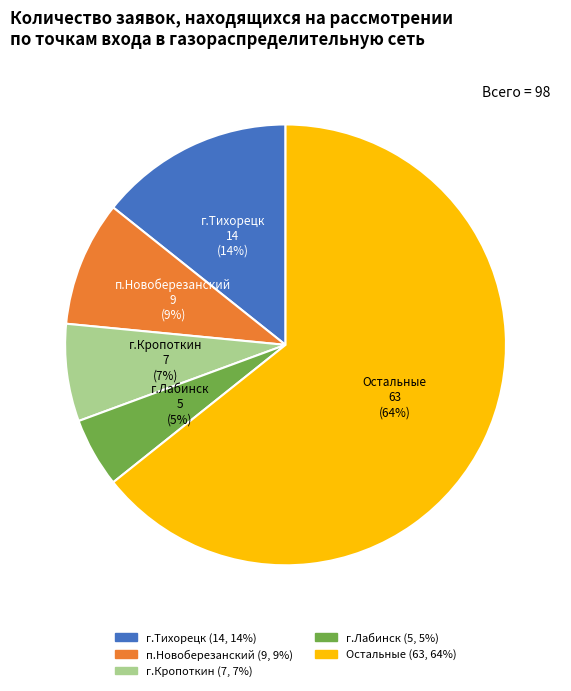

Does any single category account for the majority?

Yes